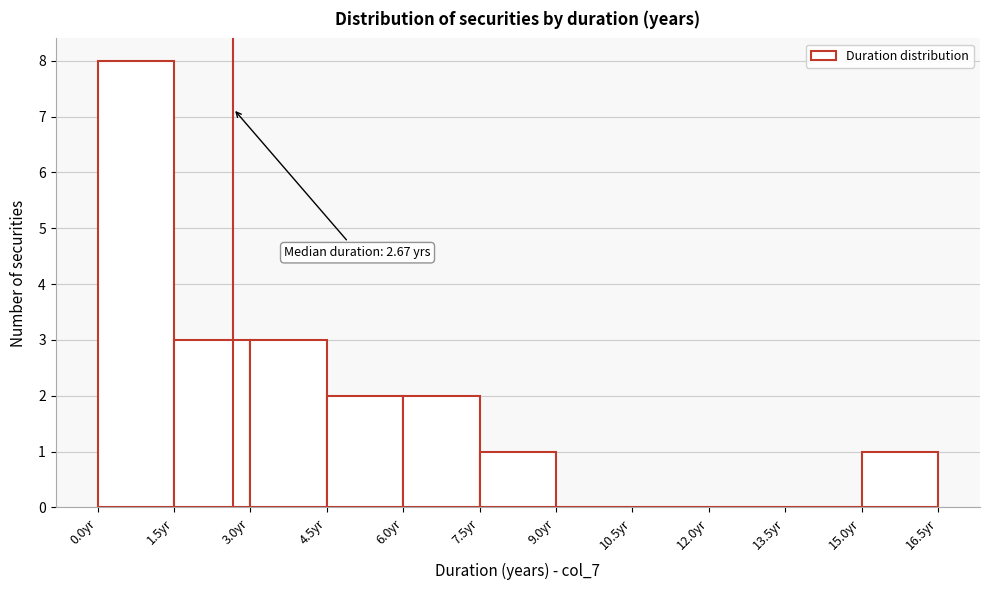

Which range on the x-axis has the tallest bar?

0.0 to 1.5